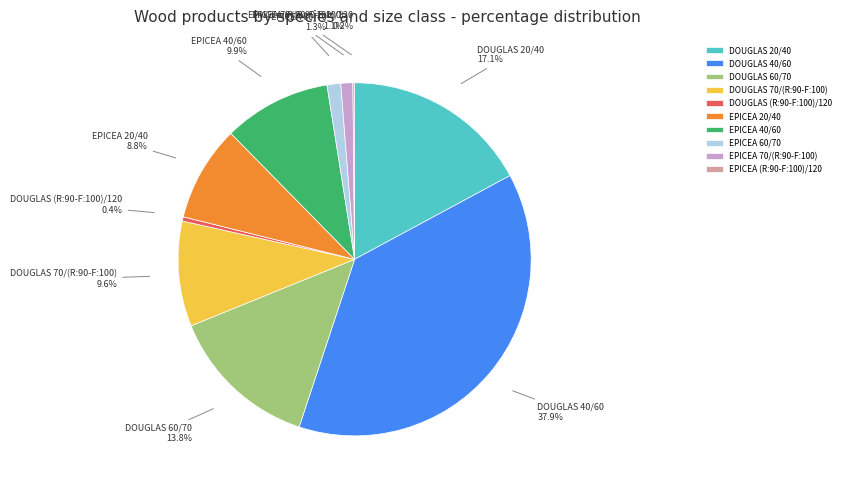

What is the largest slice in the pie chart?

DOUGLAS 40/60